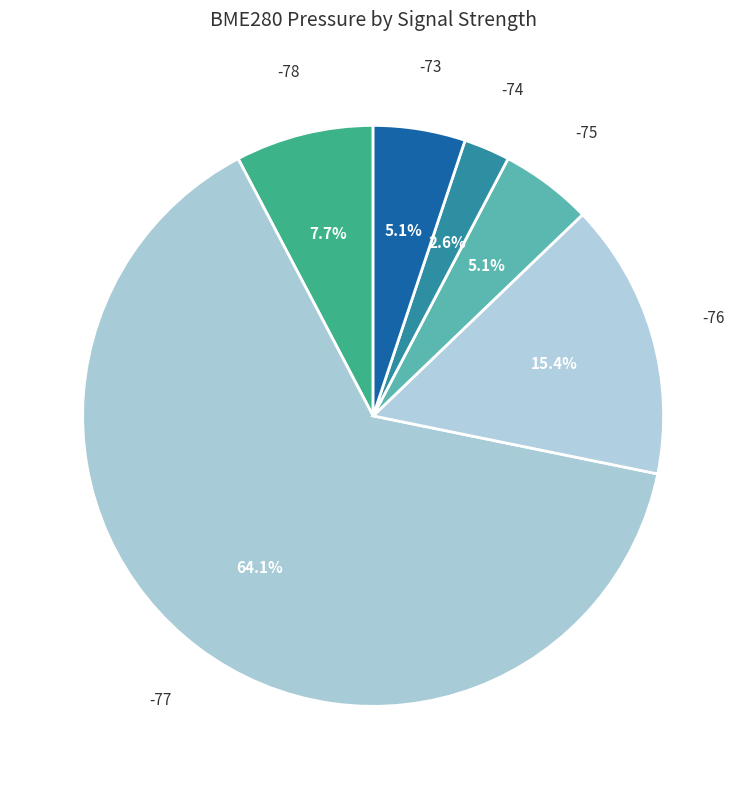

How many segments does this pie chart have?

6